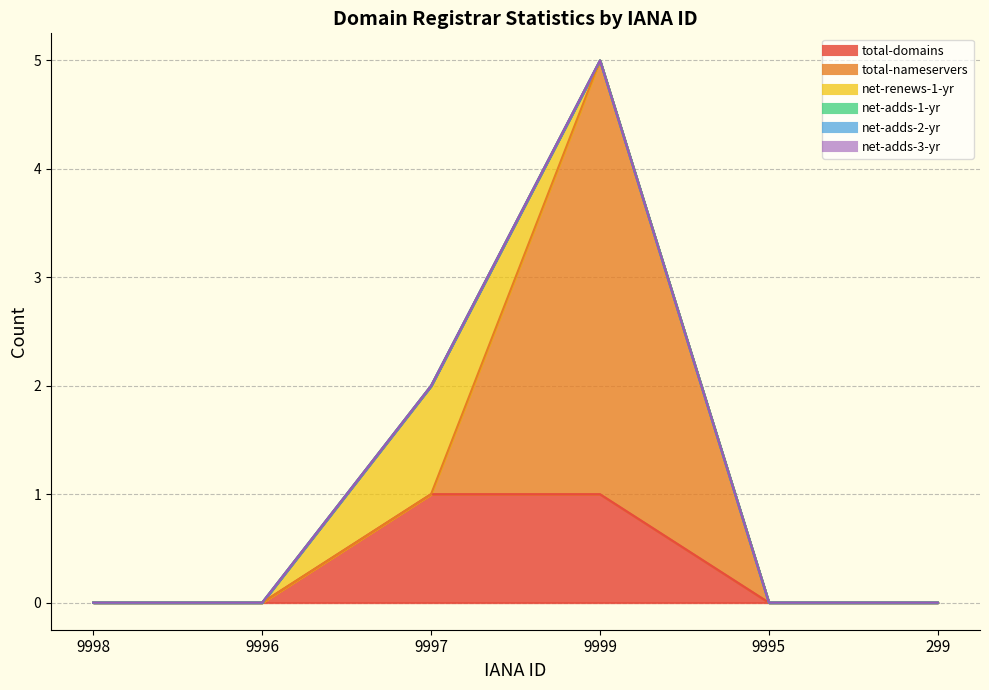

At which category does net-renews-1-yr reach its first local peak?

9997